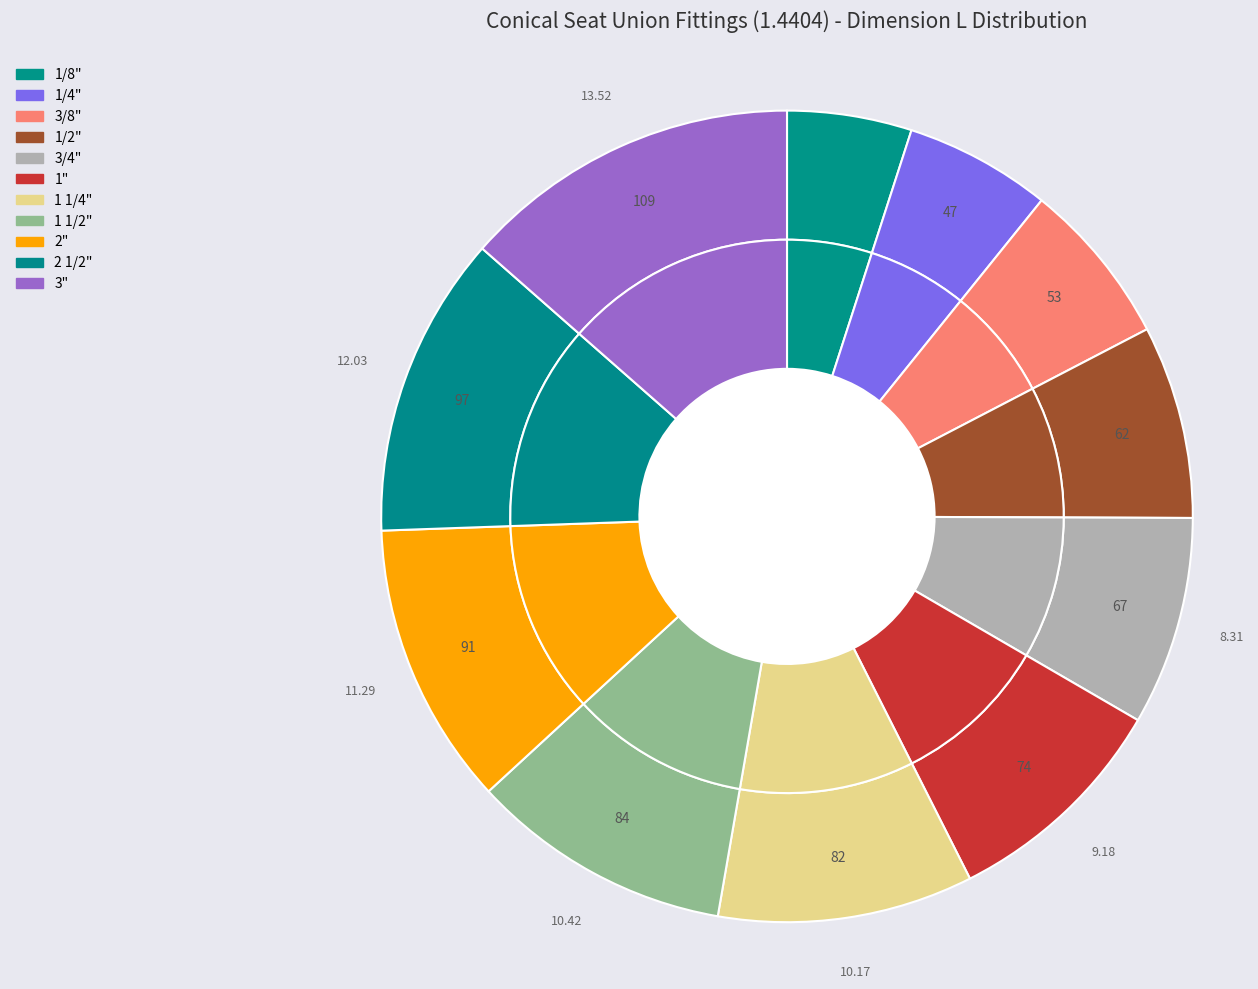

To the nearest percent, what is the average slice percentage?

9%